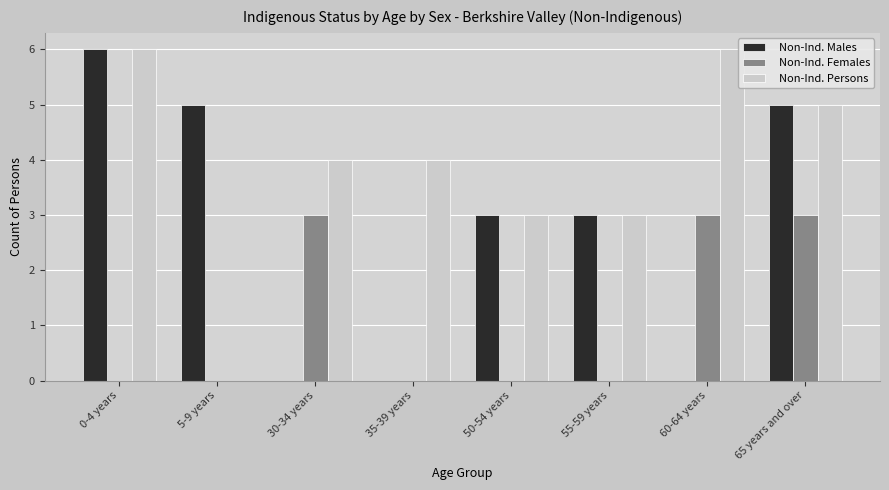

How many groups of bars are there?

8